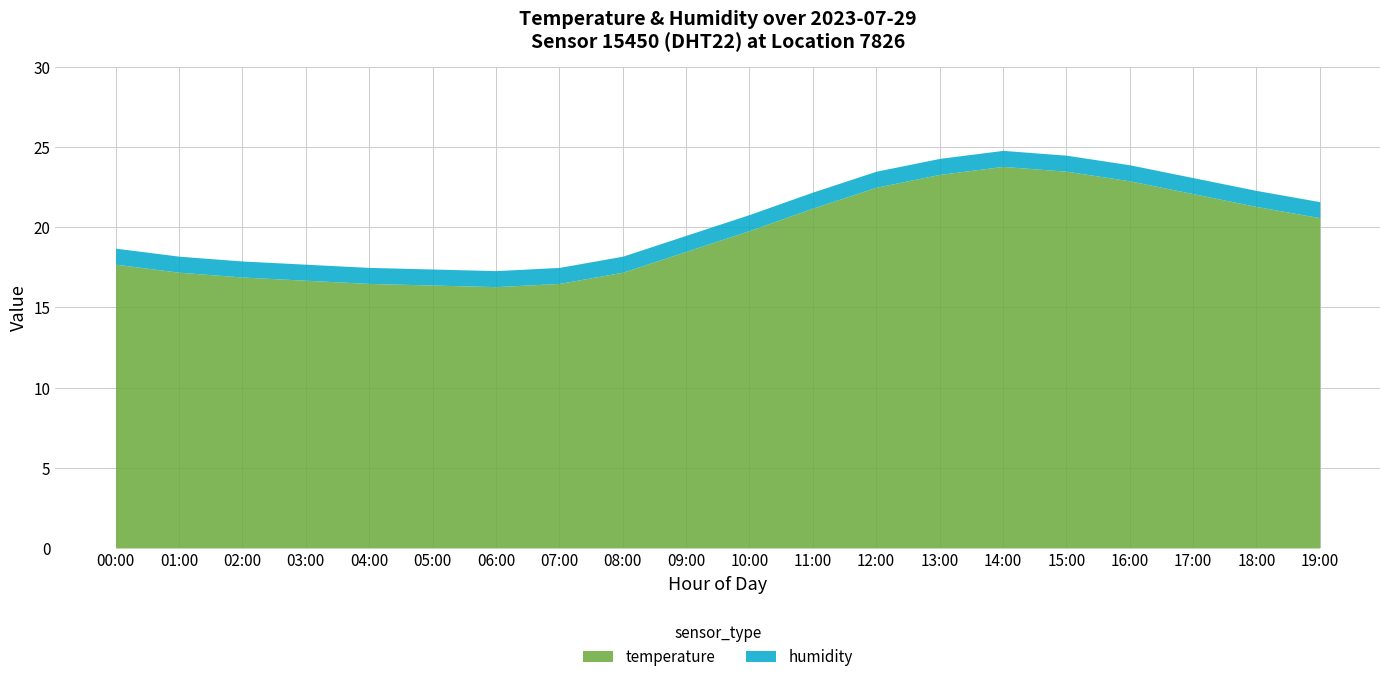

True or false: temperature has more than 1 interior local peaks.

False